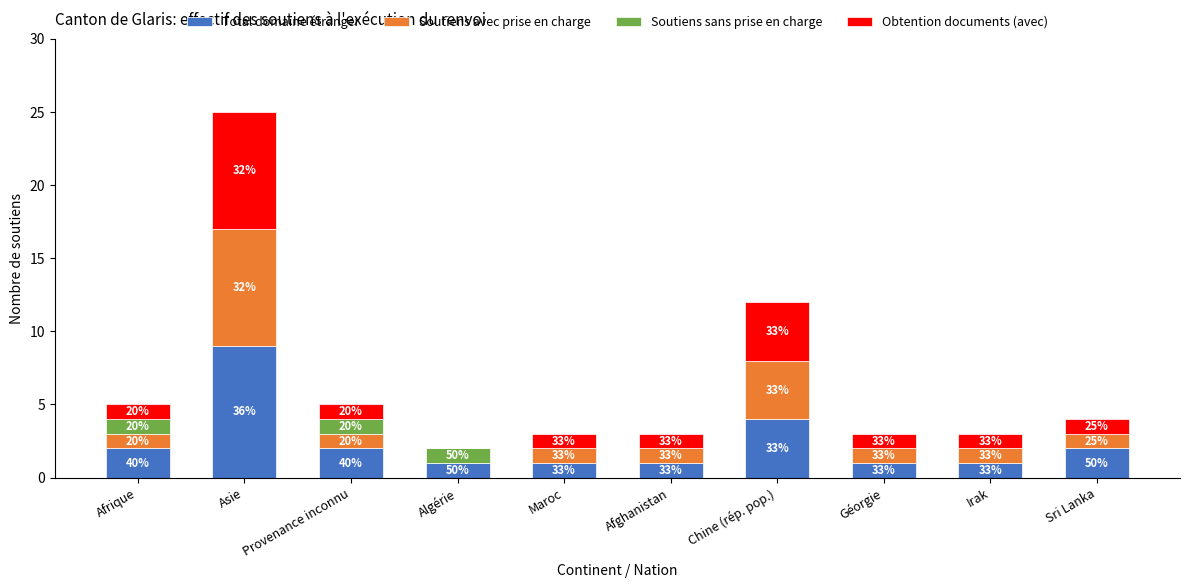

Are the bars grouped side by side (vs. stacked)?

No